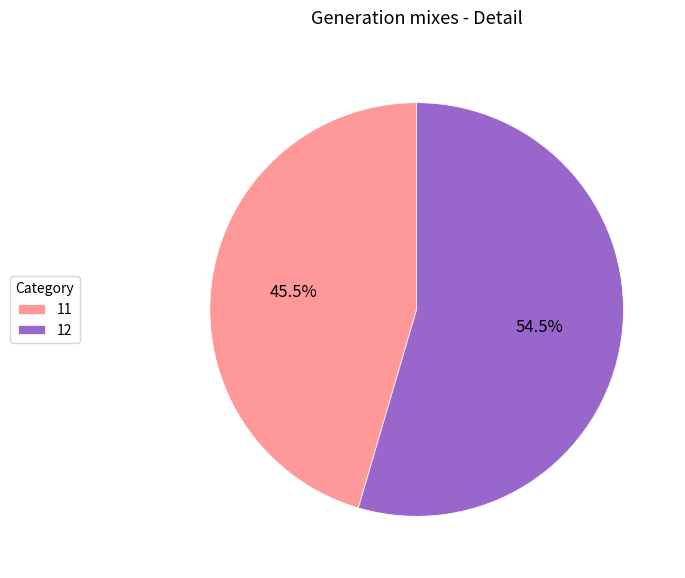

To the nearest percent, what is the average slice percentage?

50%